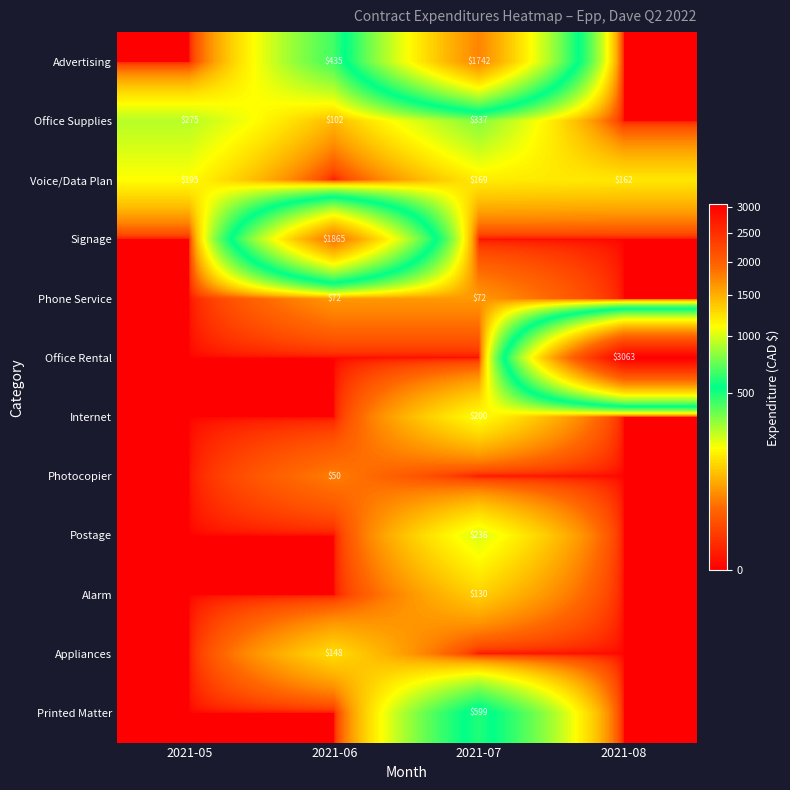

The Alarm series shows 210 at 2021-07. True or false?

False